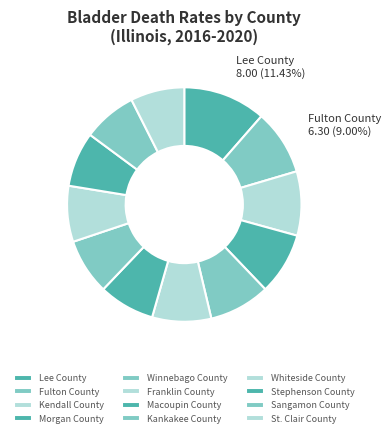

To the nearest percent, what percentage of the pie is St. Clair County?

7%